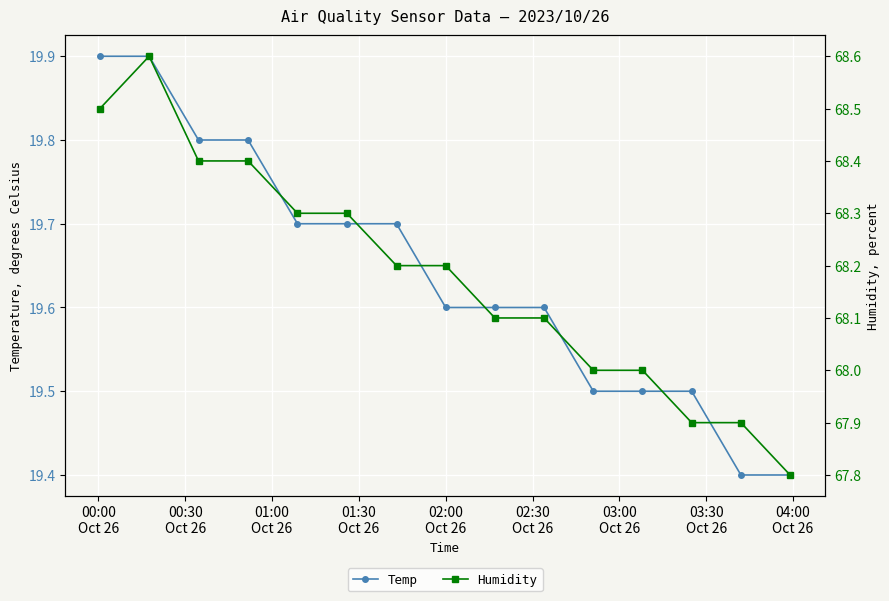

True or false: Humidity and Temp intersect in this chart.

False